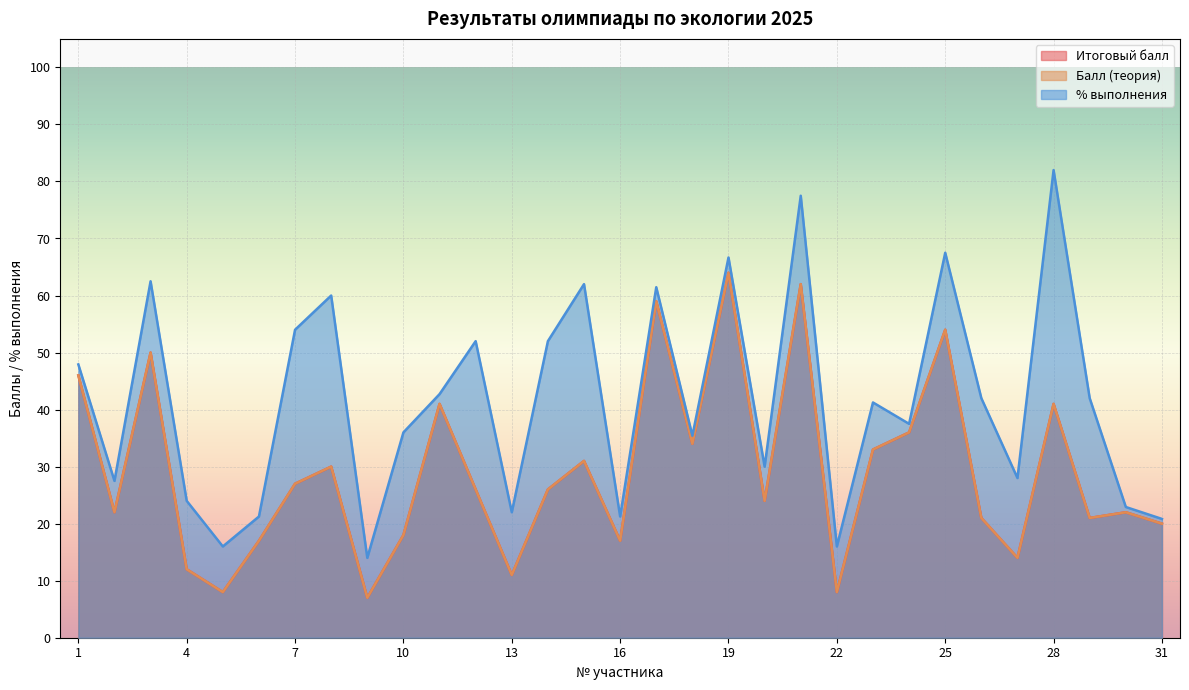

What is the average value of the Балл (теория) series?

29.1